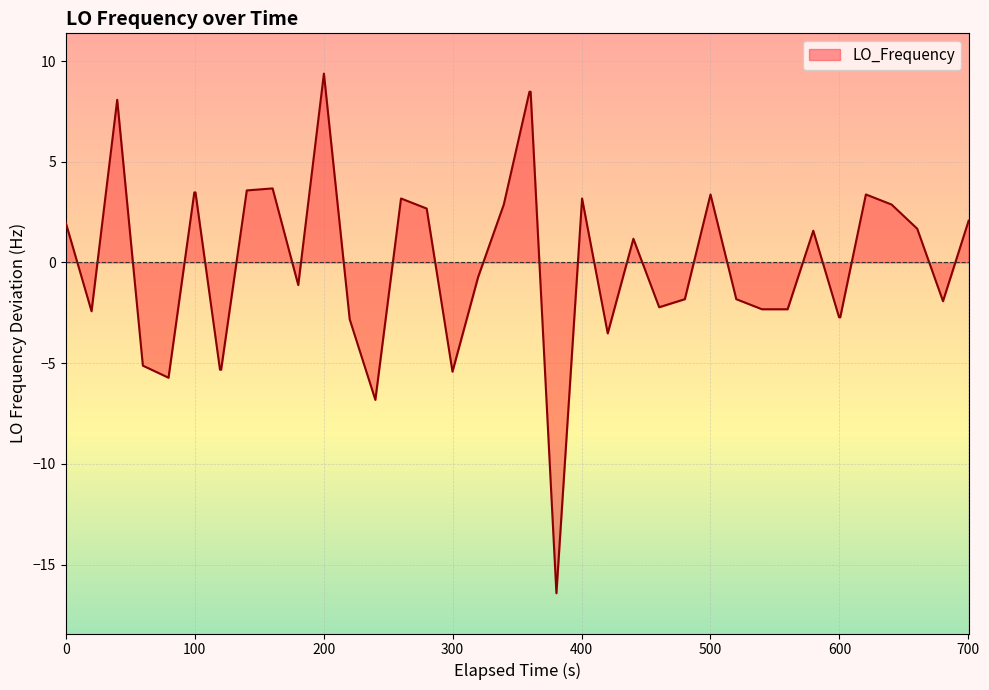

What is the smallest value displayed?

-16.4